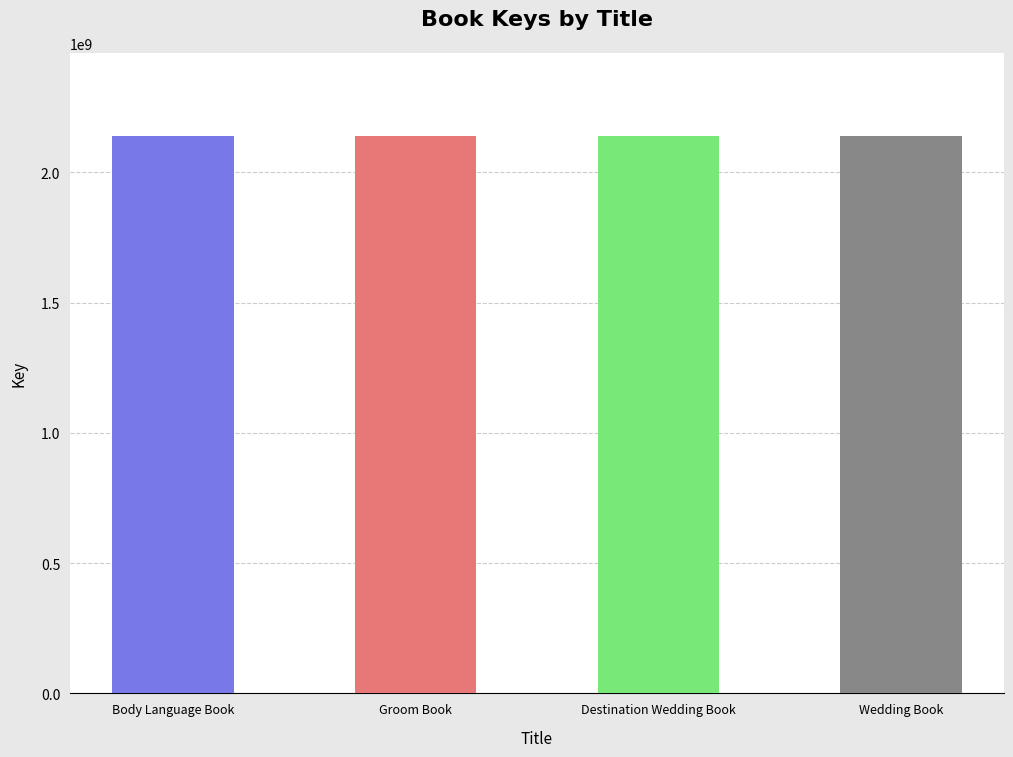

Does the chart contain stacked bars?

No